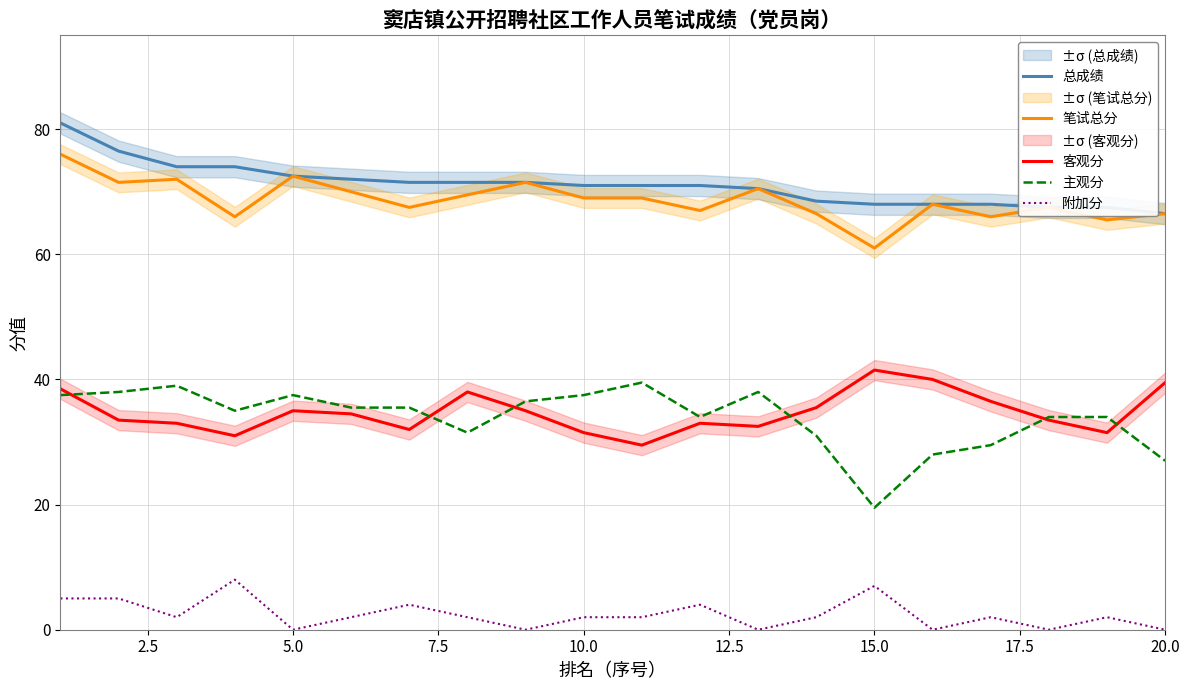

What is the approximate value of 总成绩 at 15.0?

68.0